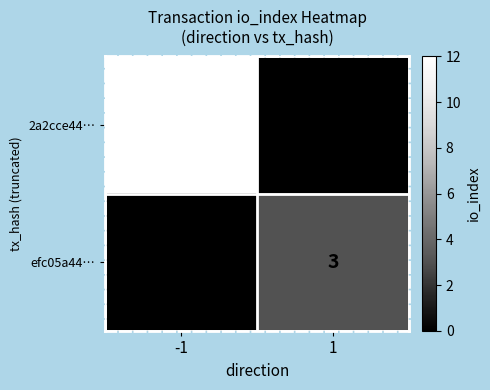

What is the spread (max minus min) of values at 1?

3